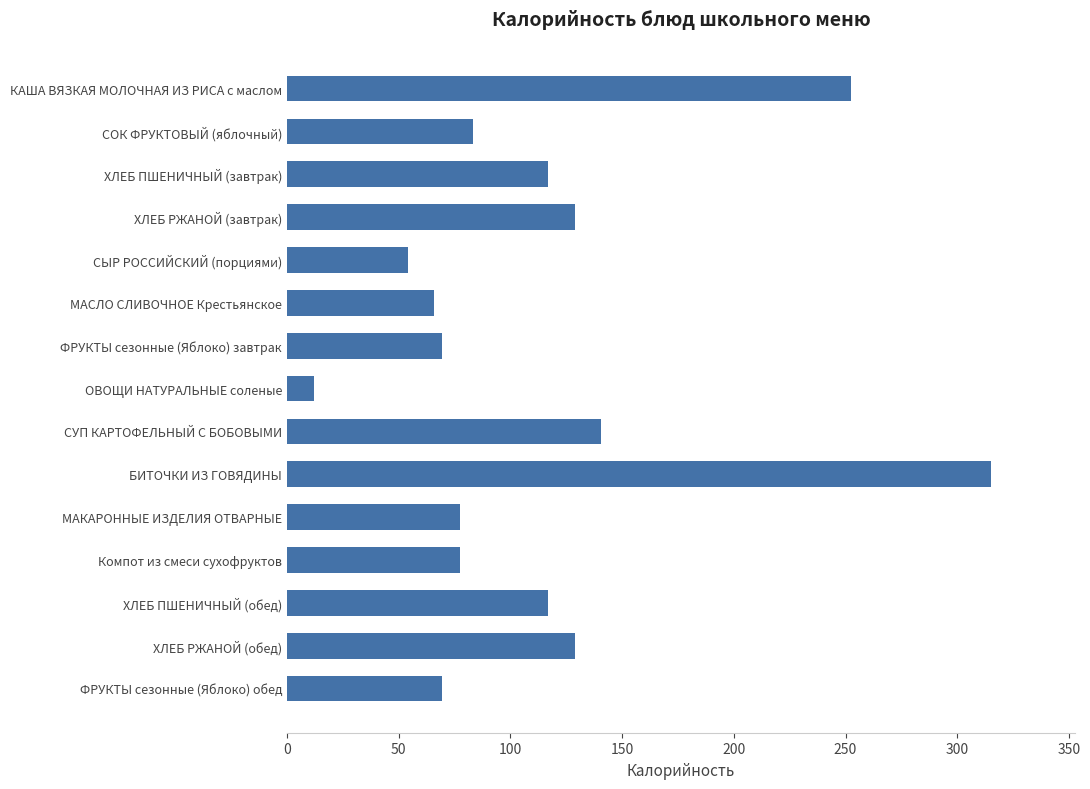

What is the label of the 15th bar from the top?

ФРУКТЫ сезонные (Яблоко) обед